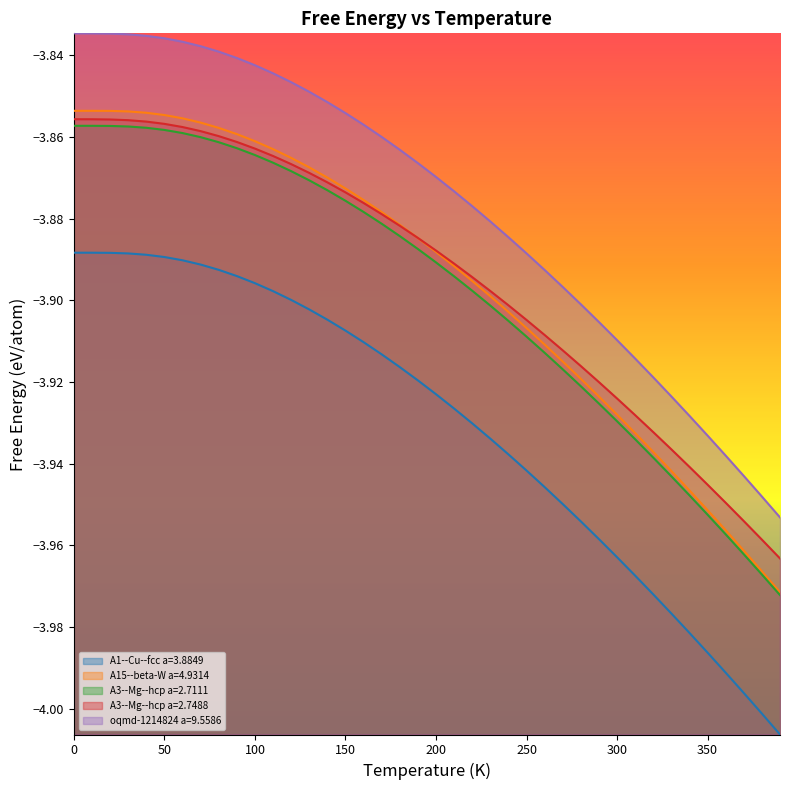

Does the chart have visible grid lines?

No